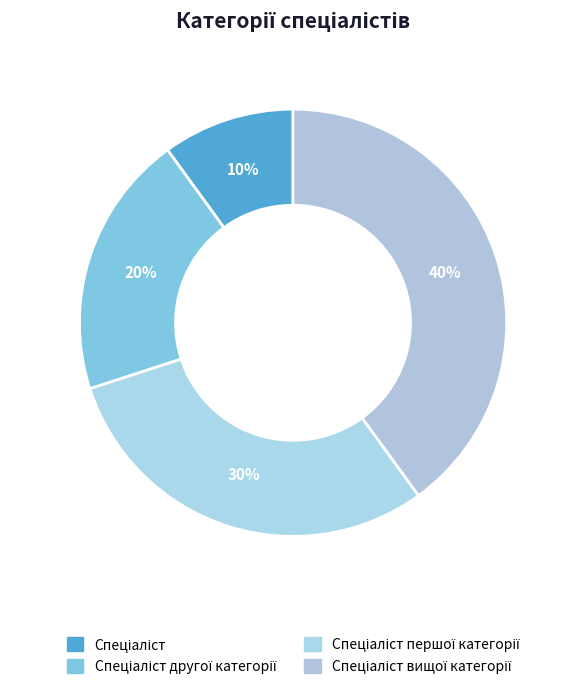

To the nearest percent, what percentage of the pie is Спеціаліст першої категорії?

30%